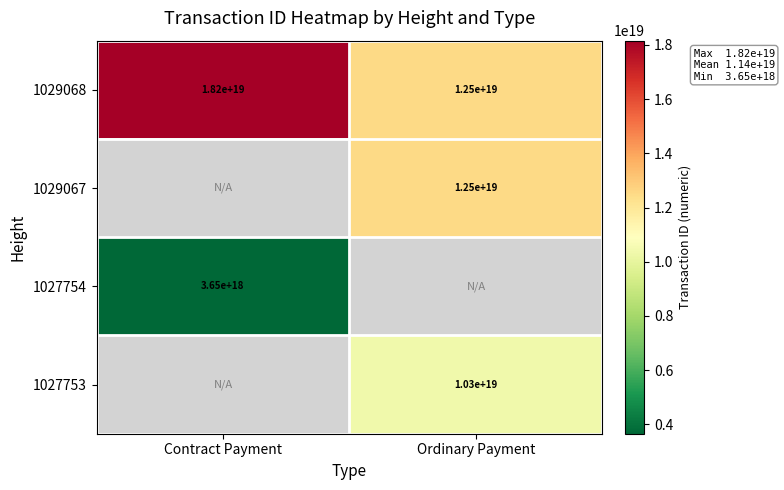

Rank the categories by 1029068 value from highest to lowest.

Contract Payment, Ordinary Payment